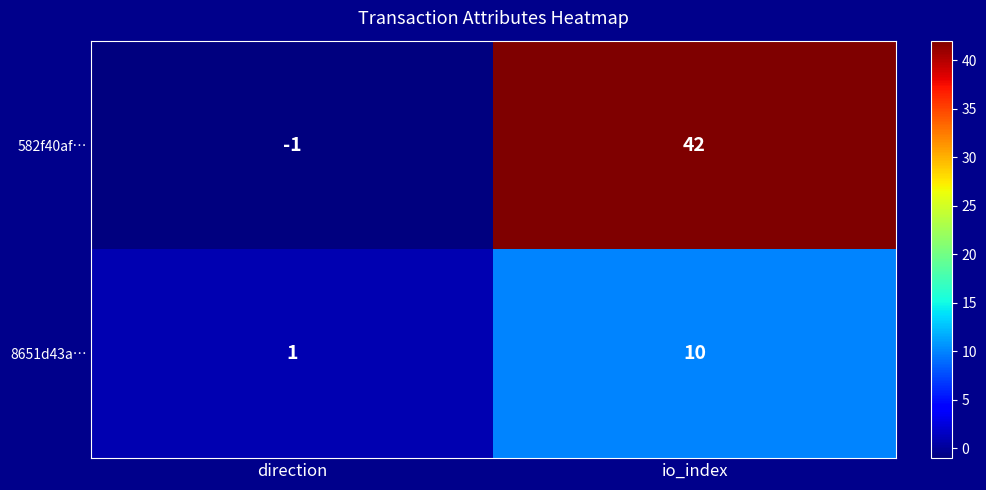

Where is 8651d43a… nearest to the value 5?

direction